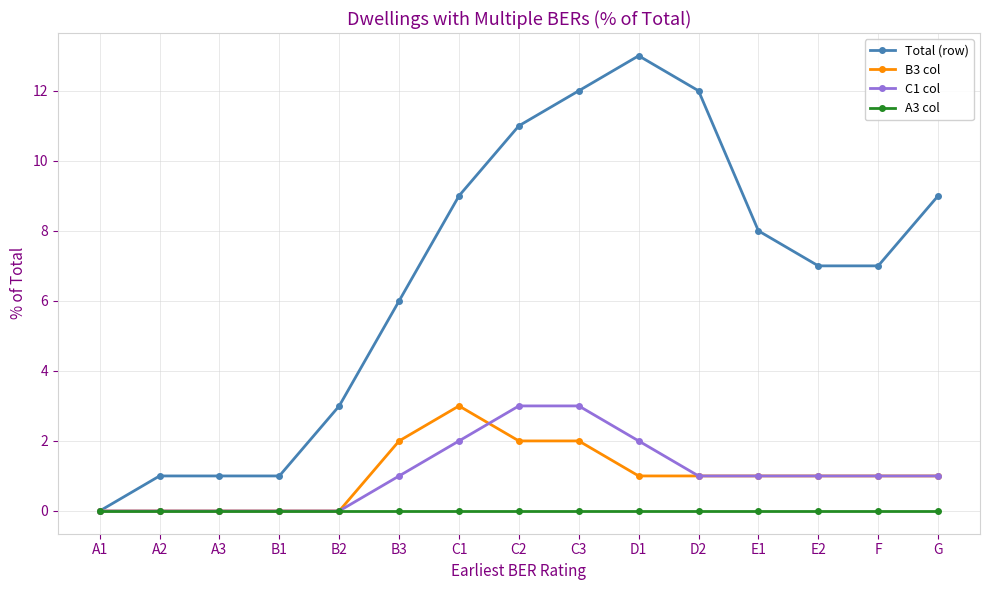

At D1, list the series in order from largest to smallest.

Total (row), C1 col, B3 col, A3 col